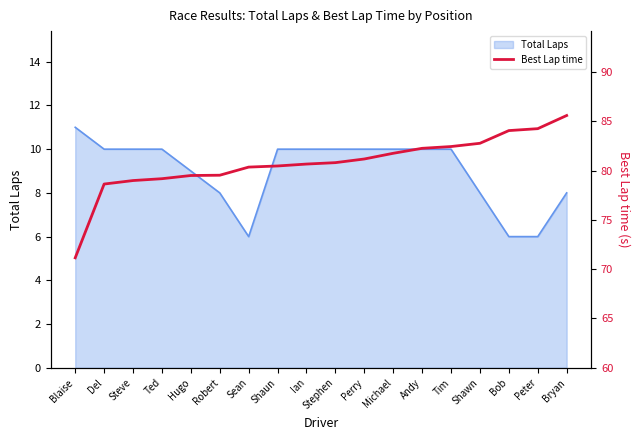

Where is the data nearest to the value 78?

Del